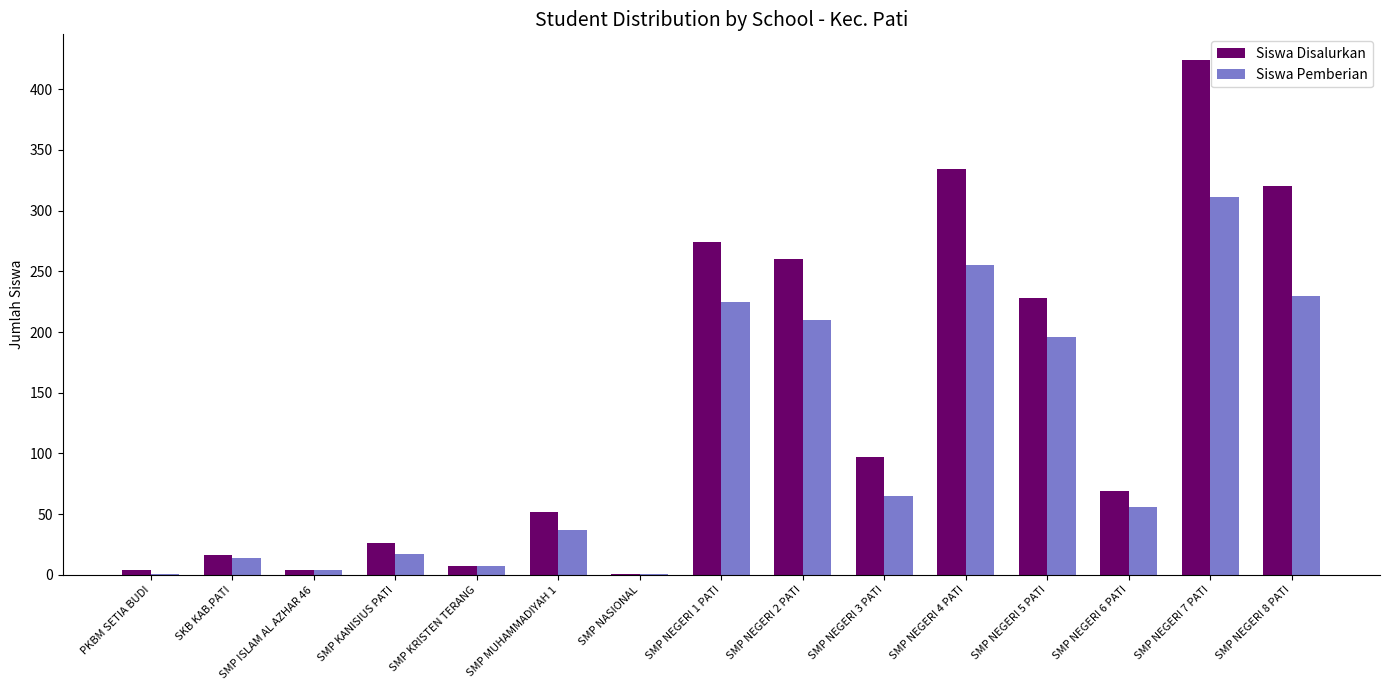

Is the value of Siswa Disalurkan at SMP ISLAM AL AZHAR 46 greater than the value of Siswa Pemberian at SMP NEGERI 6 PATI?

No